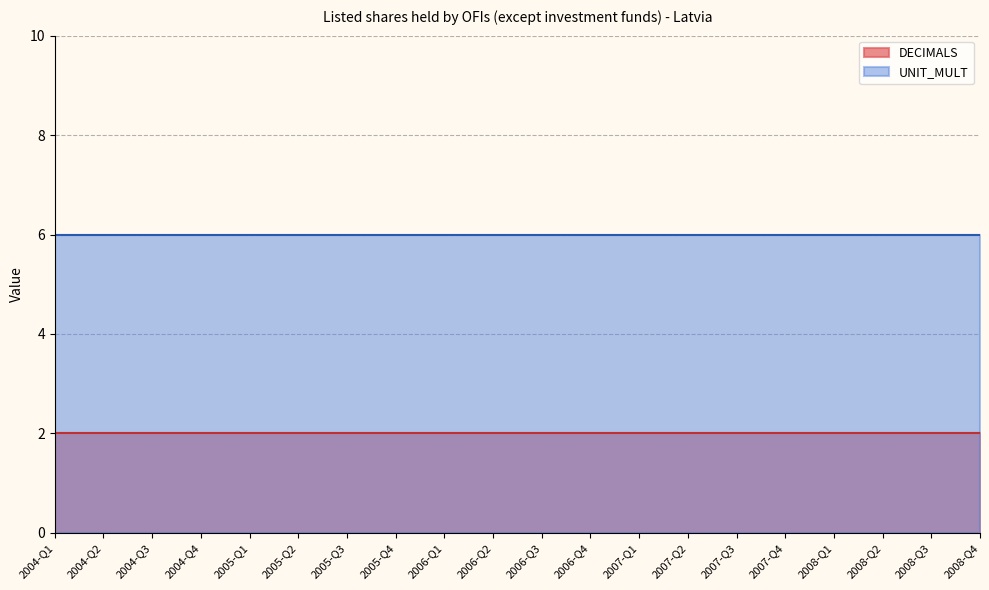

List the series in order of their overall mean, lowest first.

DECIMALS, UNIT_MULT